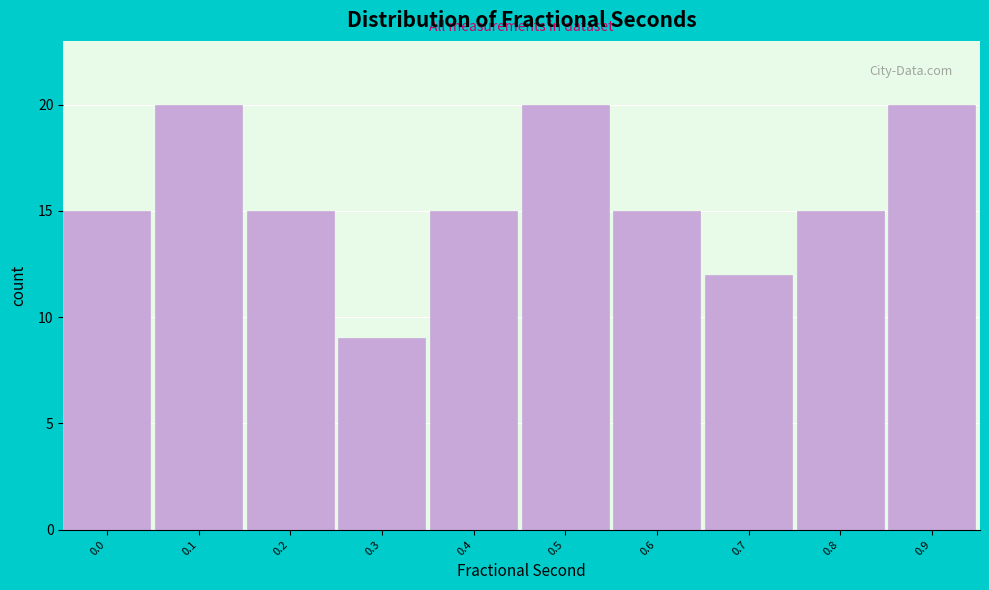

Reading left to right, transcribe all the data shown in this chart.

15	20	15	9	15	20	15	12	15	20